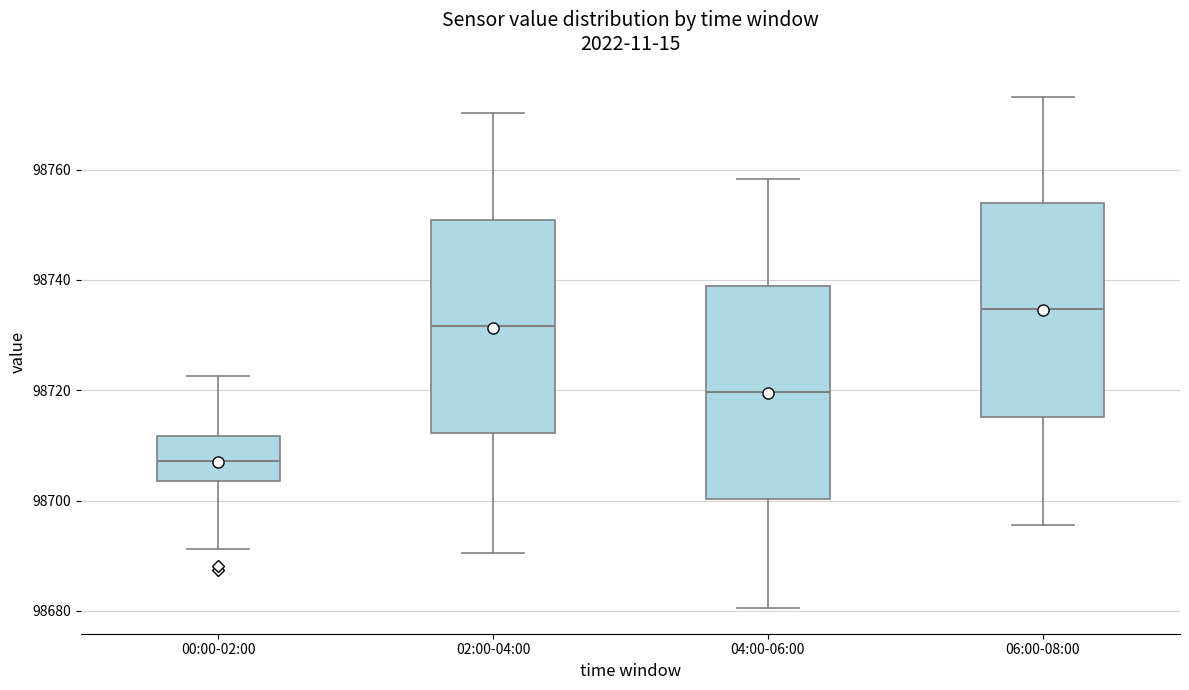

Reading left to right, read every box against the y-axis: the position of its median line, the range the box covers, and the ends of its whiskers. The values are not printed on the chart, so give them approximately, as read against the axis.

00:00-02:00: median 98708, box 98704 to 98712, whiskers 98692 to 98722
02:00-04:00: median 98732, box 98712 to 98750, whiskers 98690 to 98770
04:00-06:00: median 98720, box 98700 to 98738, whiskers 98680 to 98758
06:00-08:00: median 98734, box 98716 to 98754, whiskers 98696 to 98774